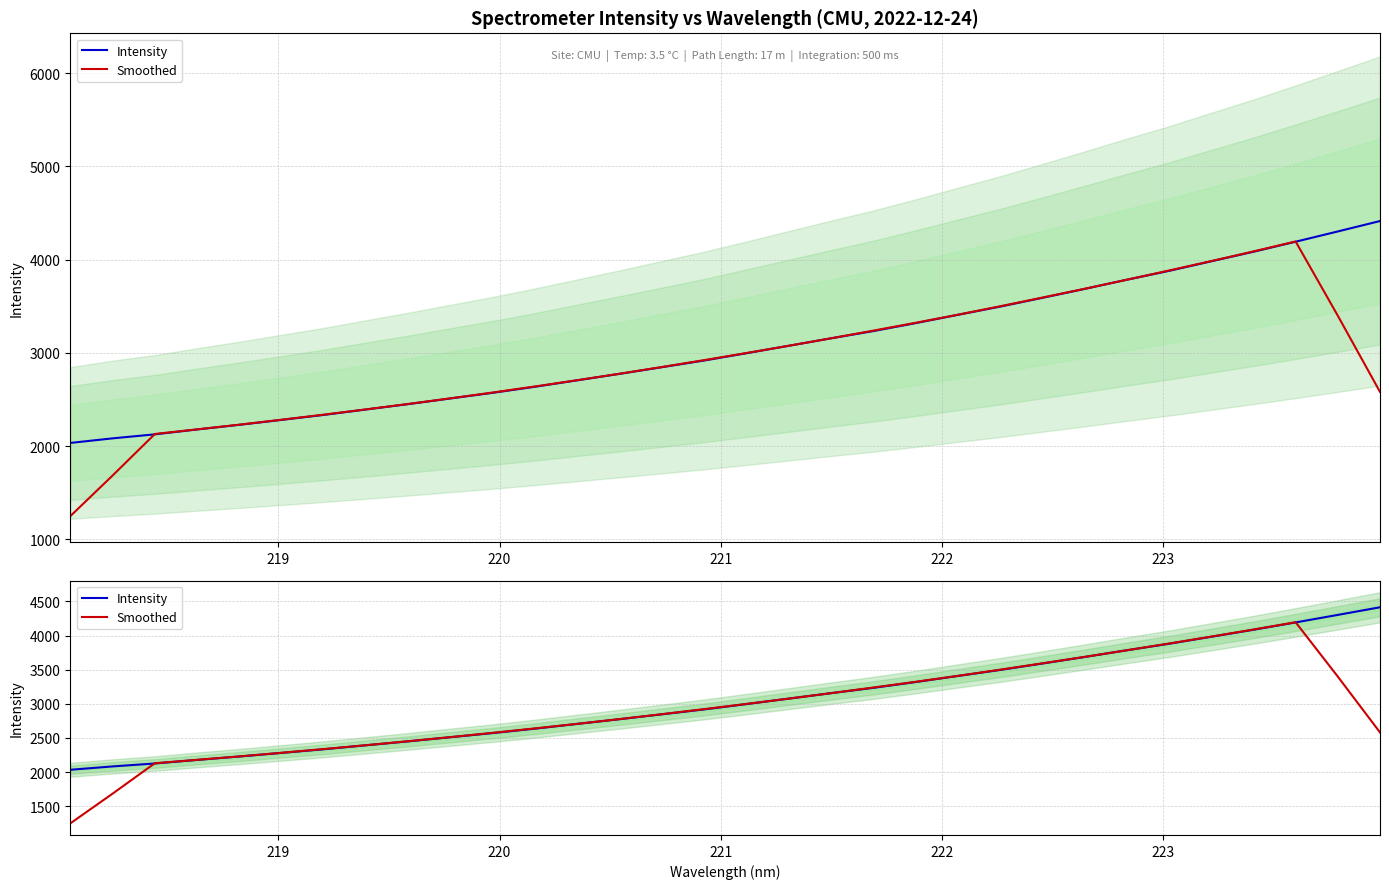

What is the highest value of the Smoothed series?

4195.0